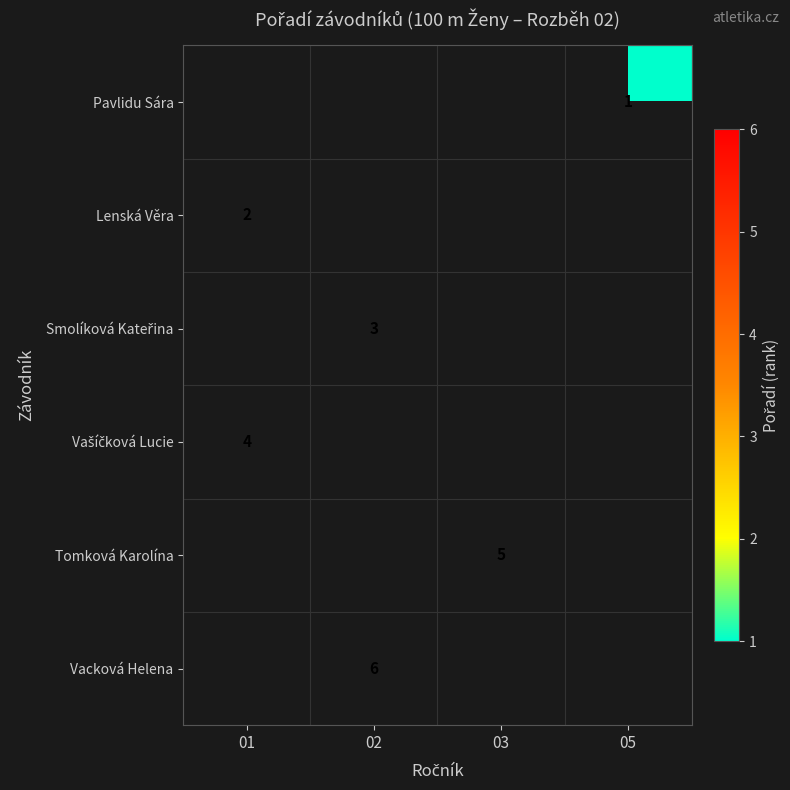

The Lenská Věra series shows 3.3 at 01. True or false?

False